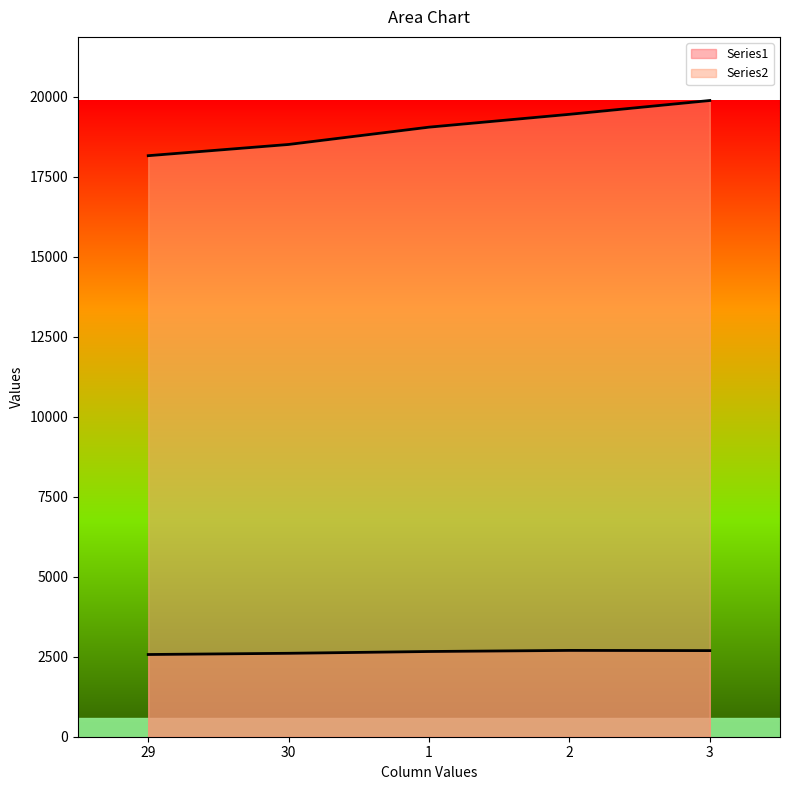

How many lines are shown in the chart?

2